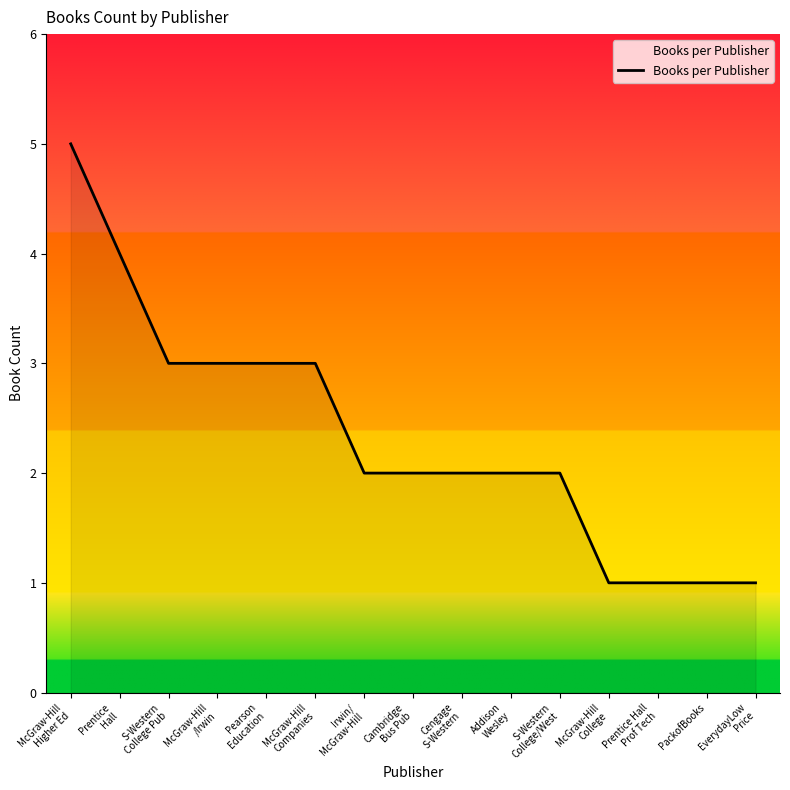

Reading left to right, what are all the values shown in this chart?

5	4	3	3	3	3	2	2	2	2	2	1	1	1	1